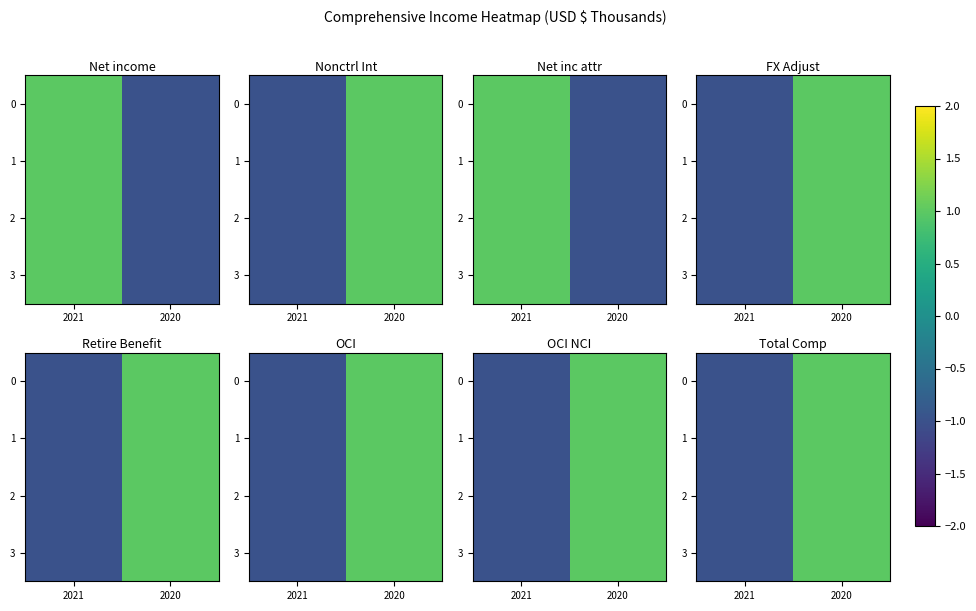

Where is 3 nearest to the value 0?

2021